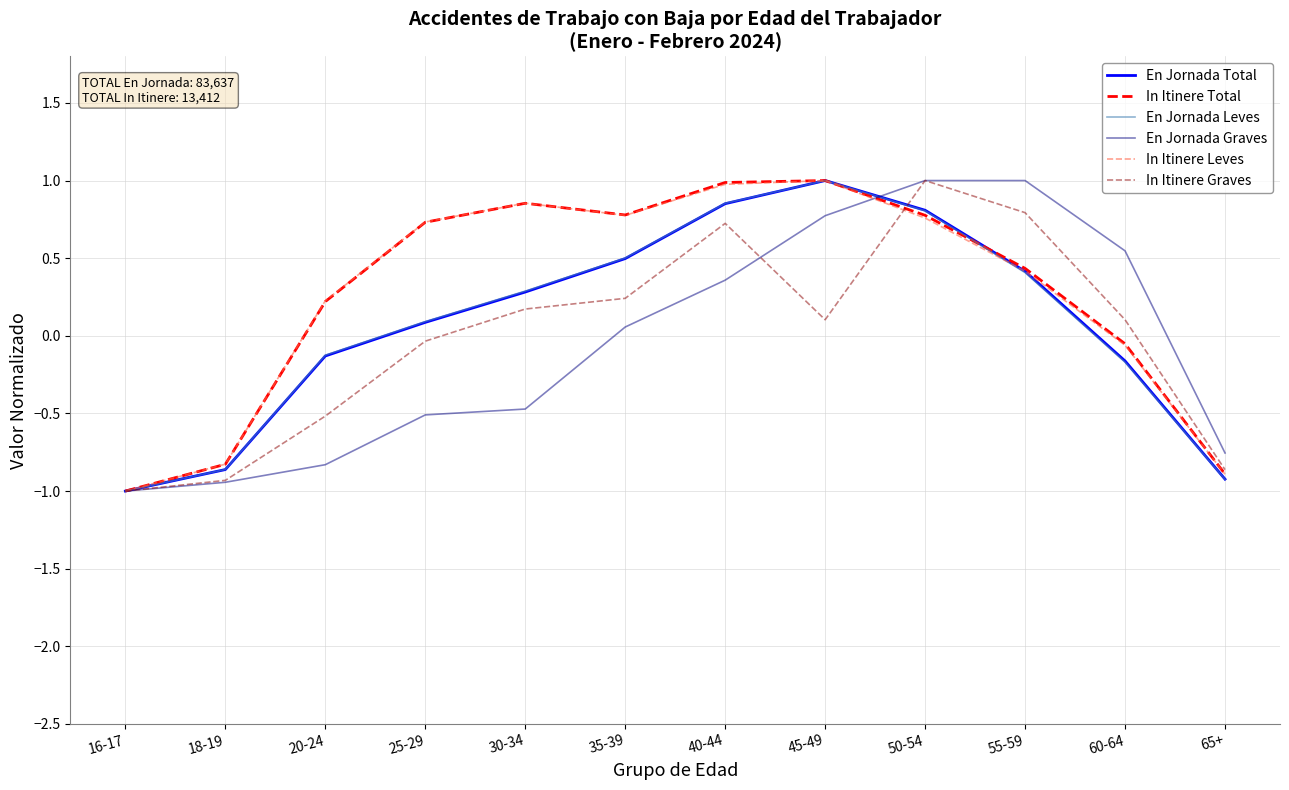

Does the chart have visible grid lines?

Yes